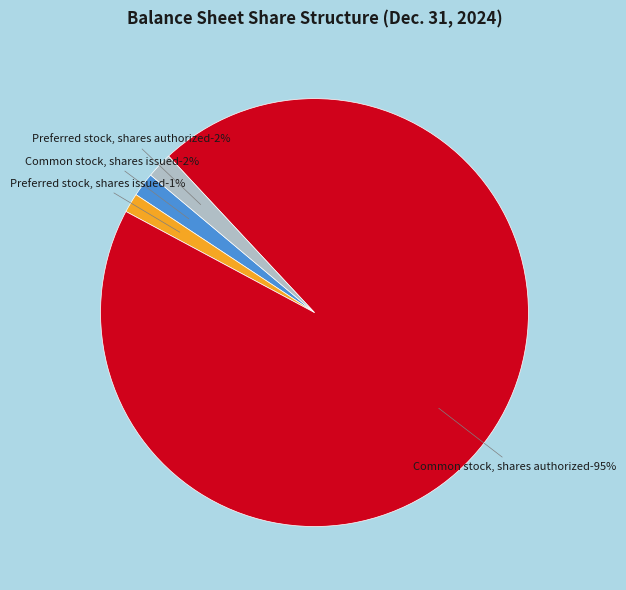

What is the largest slice in the pie chart?

Common stock, shares authorized